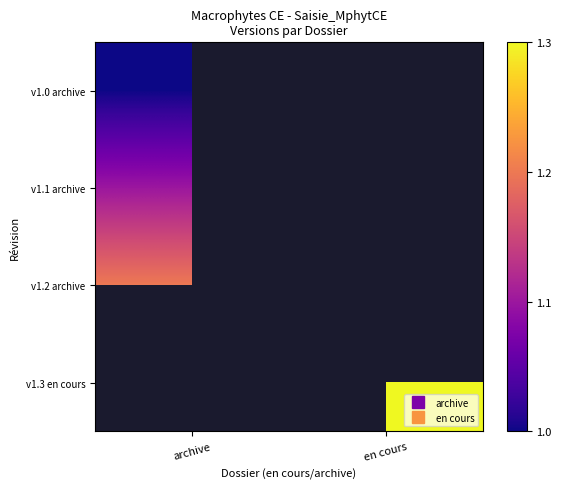

At archive, list the series in order from smallest to largest.

v1.3 en cours, v1.0 archive, v1.1 archive, v1.2 archive